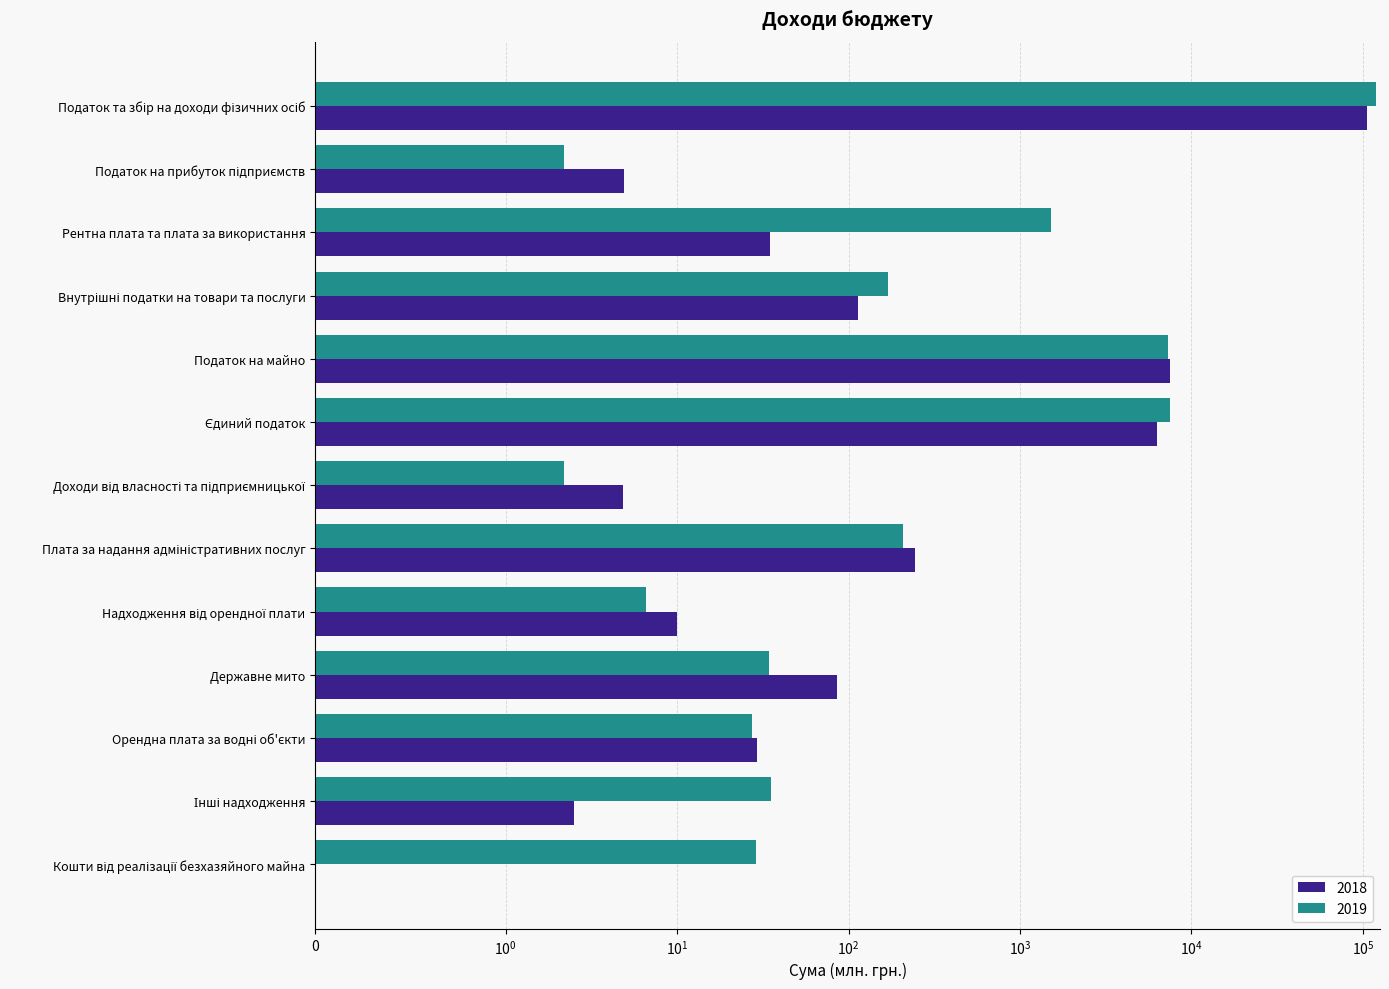

Is the value of 2018 at Податок на майно greater than the value of 2019 at Орендна плата за водні об'єкти?

Yes